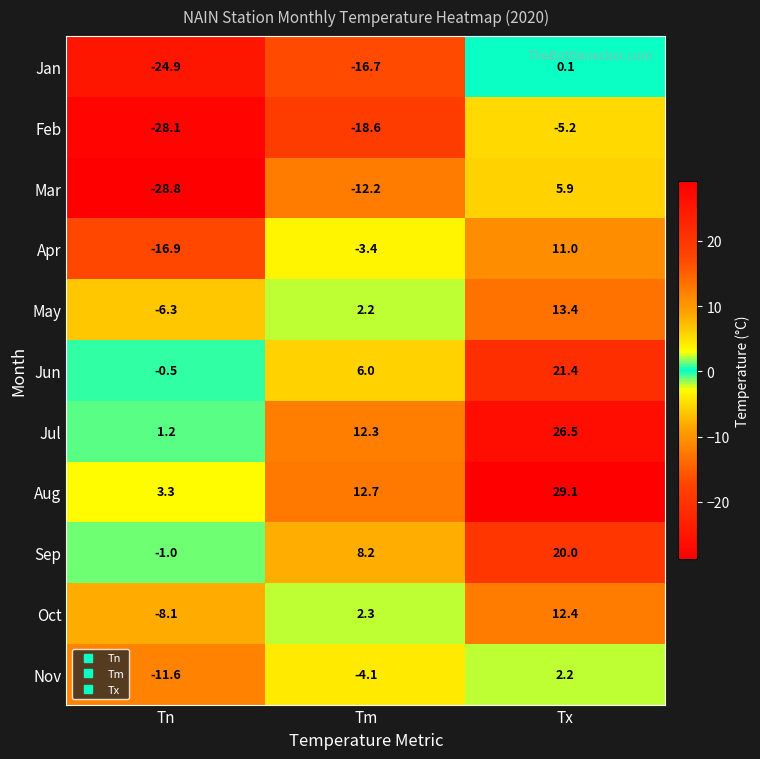

What is the average value of the Feb series?

-17.3